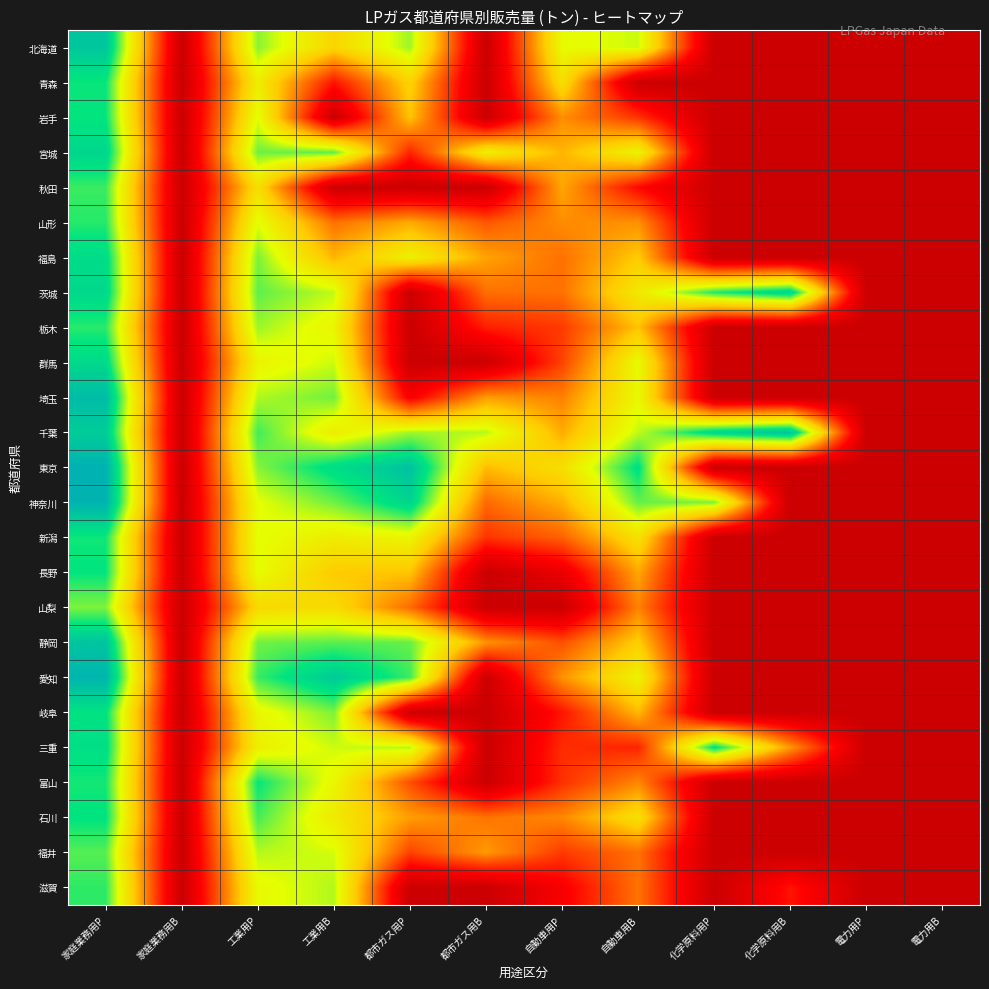

At 家庭業務用B, list the series in order from smallest to largest.

北海道, 青森, 岩手, 宮城, 秋田, 山形, 福島, 茨城, 栃木, 群馬, 埼玉, 千葉, 東京, 神奈川, 新潟, 長野, 山梨, 静岡, 愛知, 岐阜, 三重, 富山, 石川, 福井, 滋賀